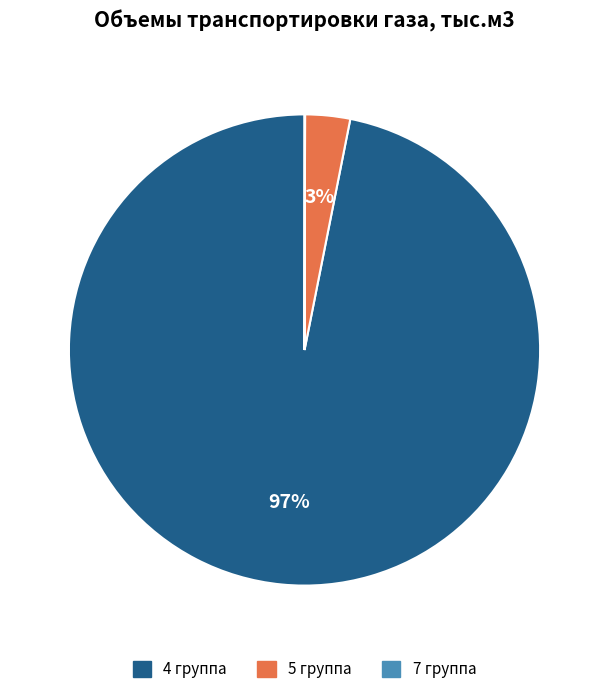

The 4 группа slice represents 97% of the pie. True or false?

True